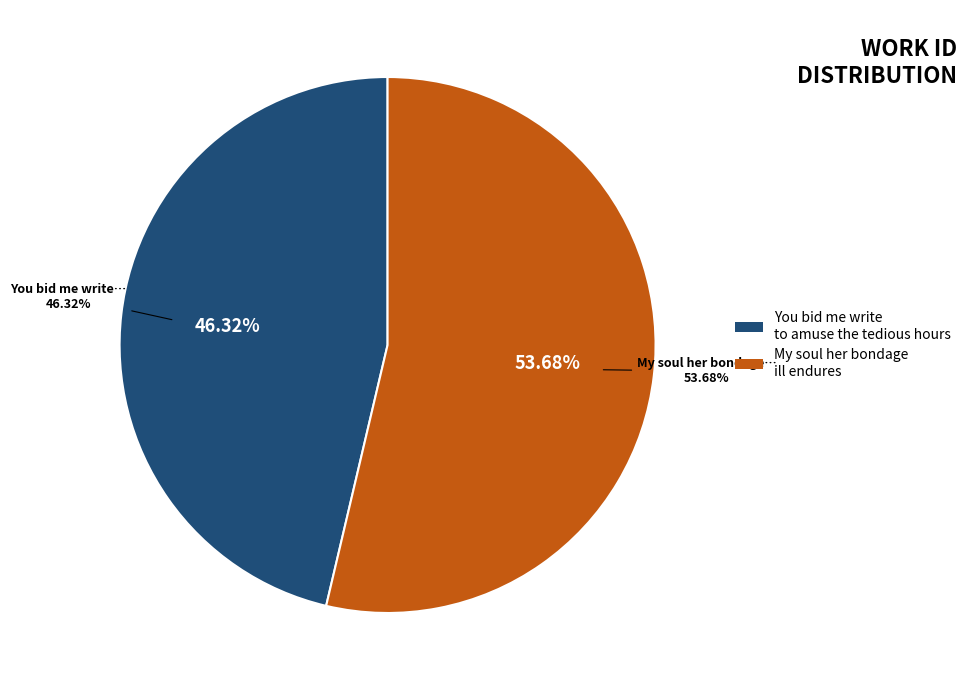

Is it true that You bid me write to amuse the tedious hours is 40% of the pie?

False